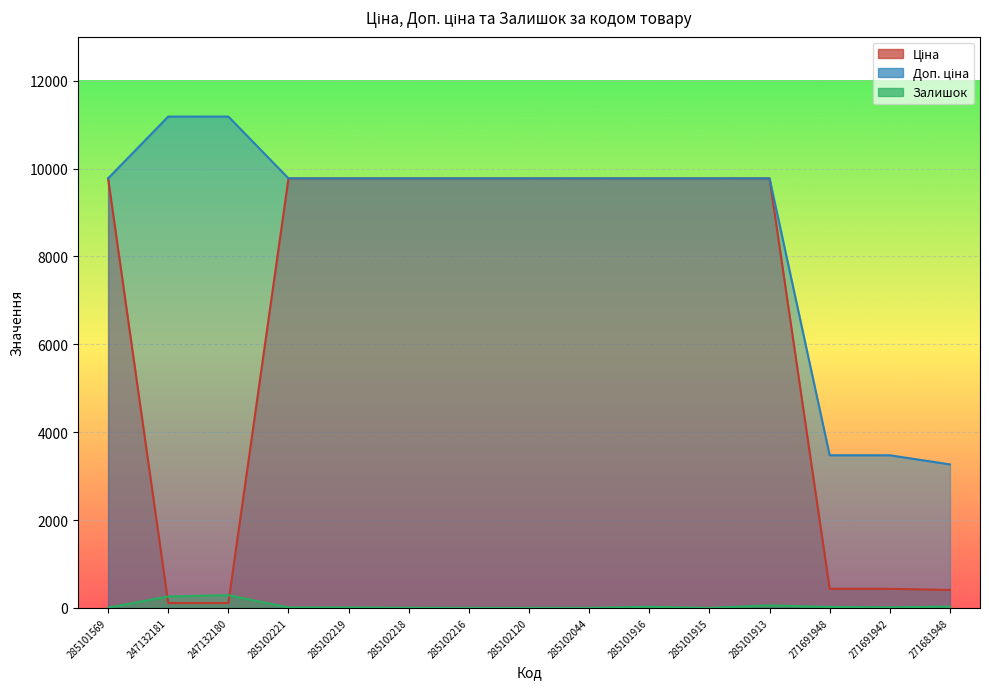

Where is the first local minimum for Залишок?

285101915